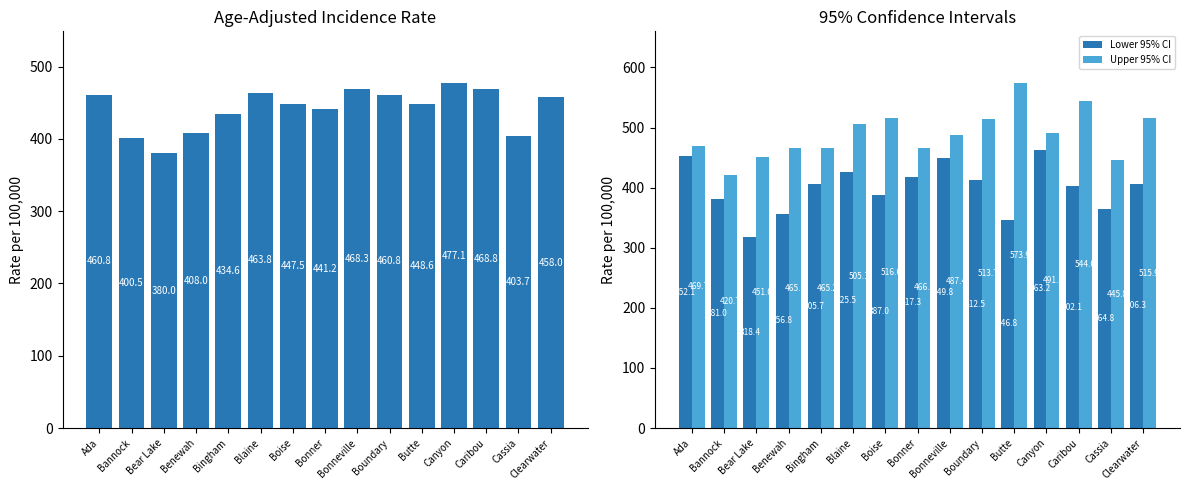

What is the value of the Age-Adjusted Incidence Rate bar at the 6th from the left?

463.8